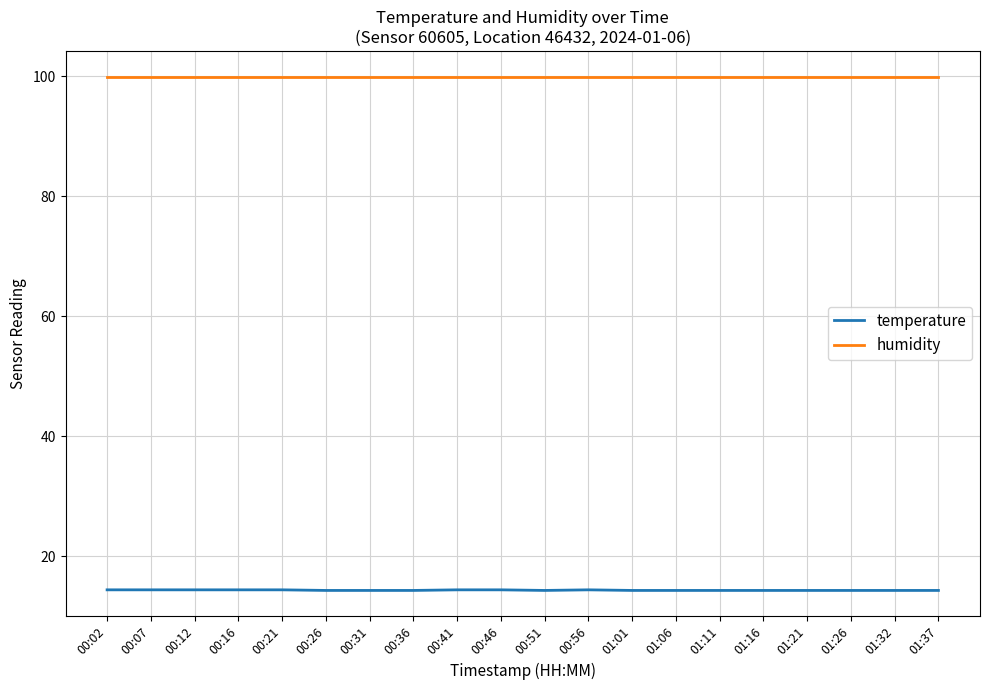

Count the number of categories in the chart.

20